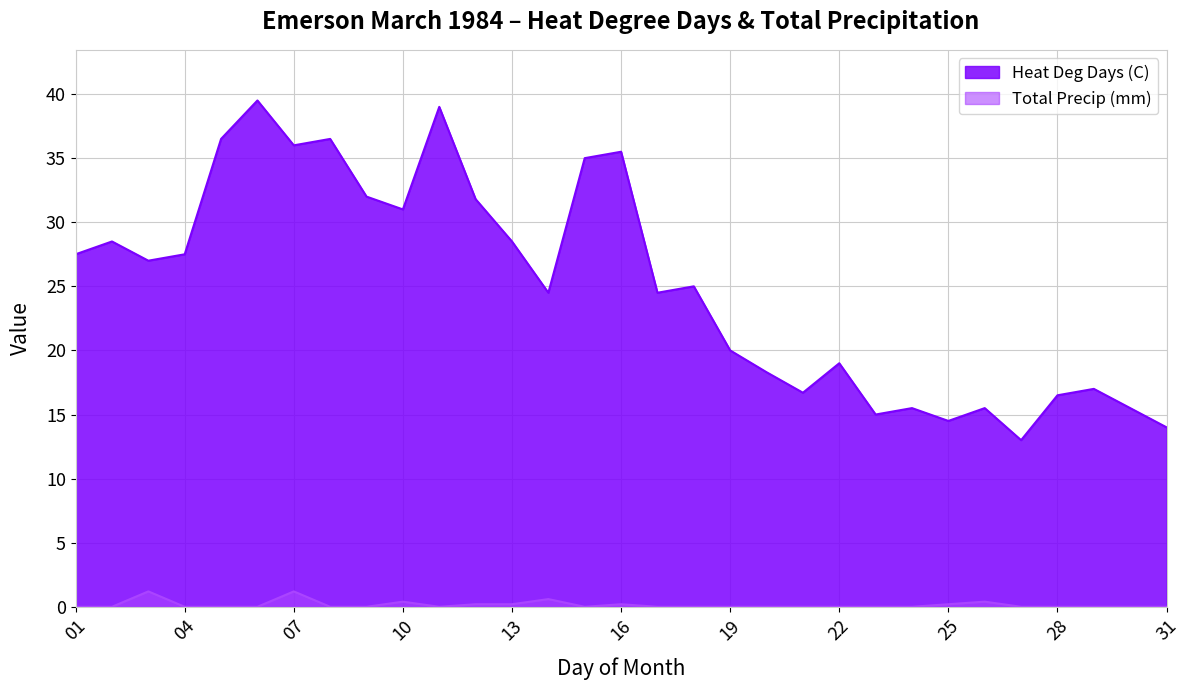

Is the value of Total Precip (mm) at 28 greater than the value of Heat Deg Days (C) at 25?

No